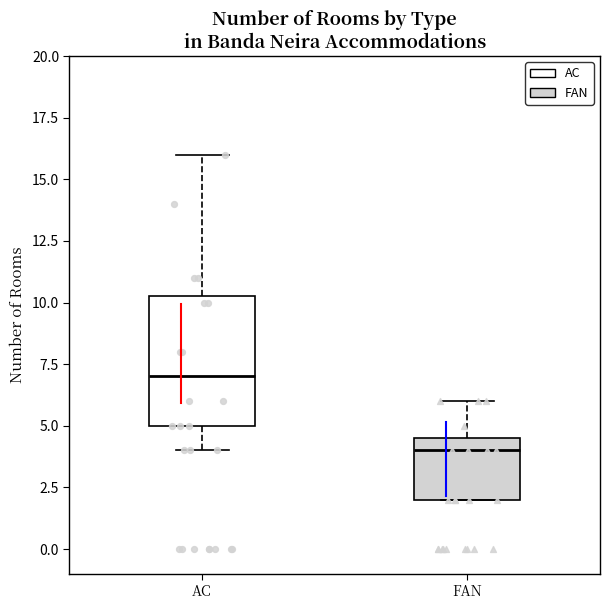

Which box is the tallest, from its lower edge to its upper edge?

AC